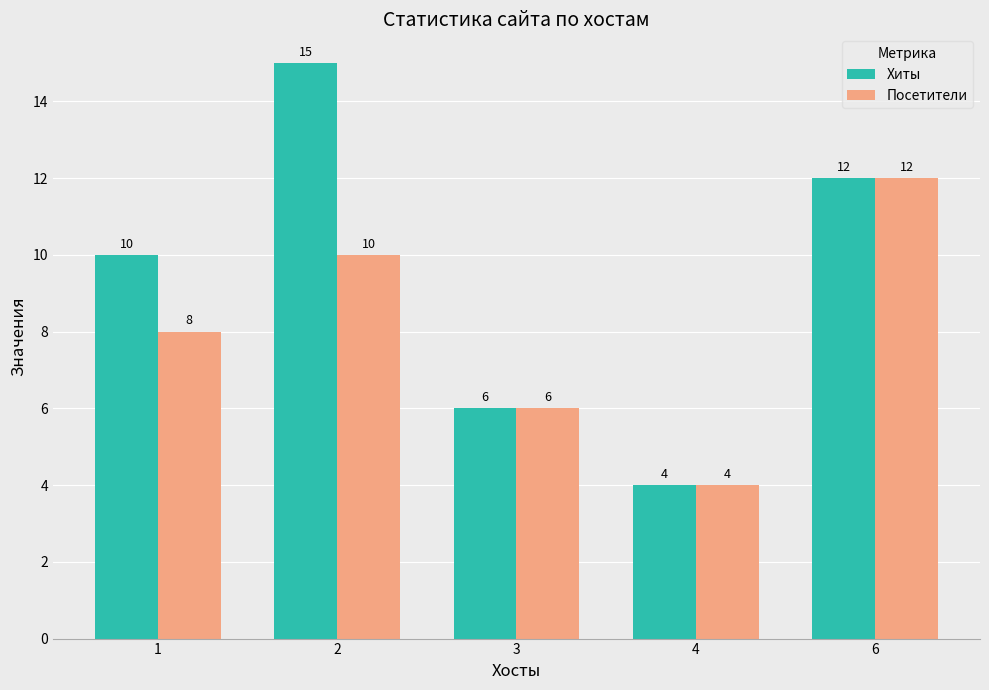

The Посетители series shows 6 at 3. True or false?

True